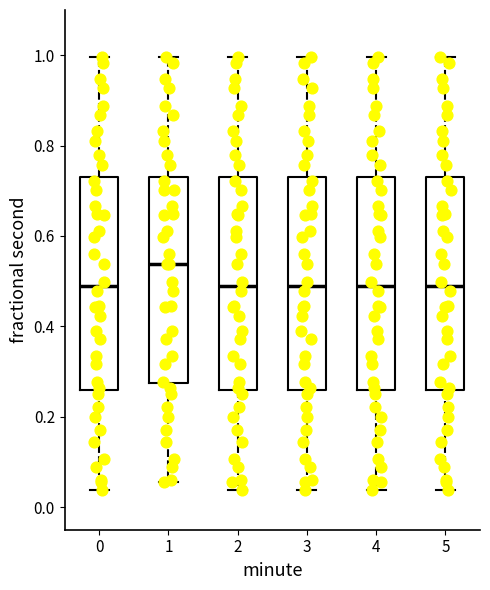

Where does the upper whisker of the box at x = 3 end on the y-axis? The values are not printed on the chart, so give them approximately, as read against the axis.

1.00